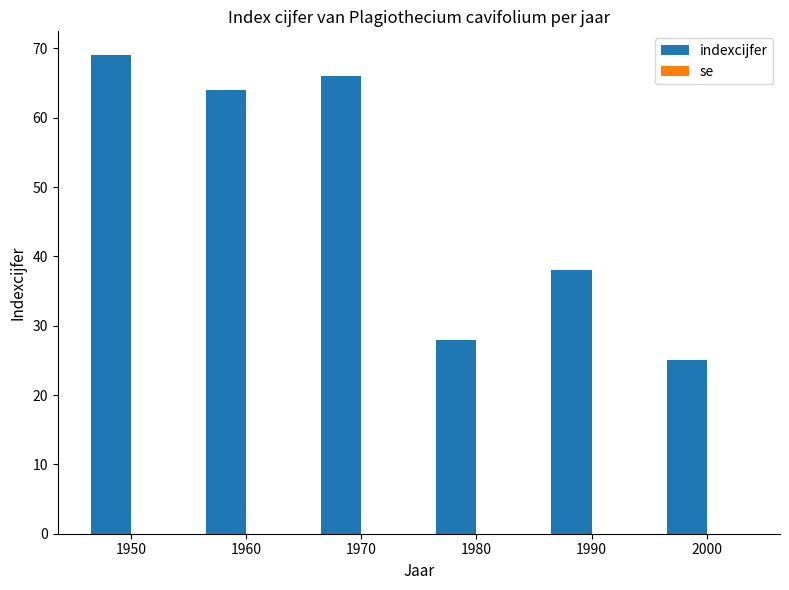

Is it true that the value at 1960 is 64?

True